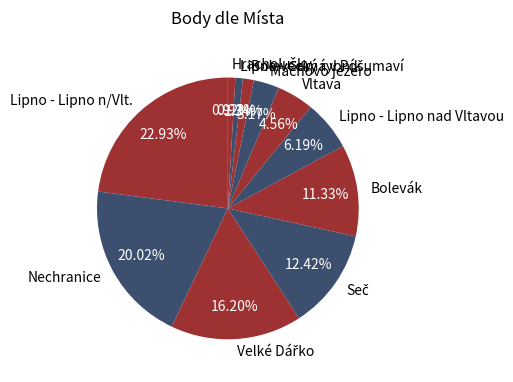

To the nearest percent, what is the difference between the Bolevecký rybník and Bolevák slice percentages?

10%